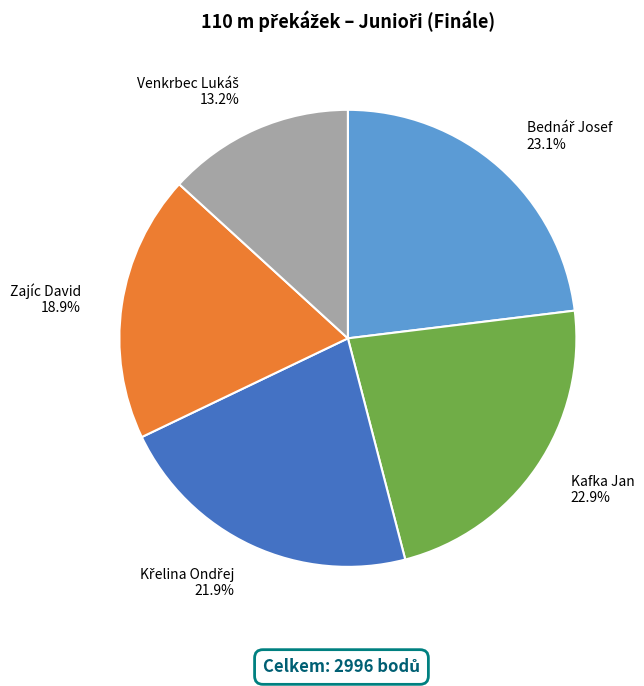

Does Zajíc David account for over 50% of the chart?

No